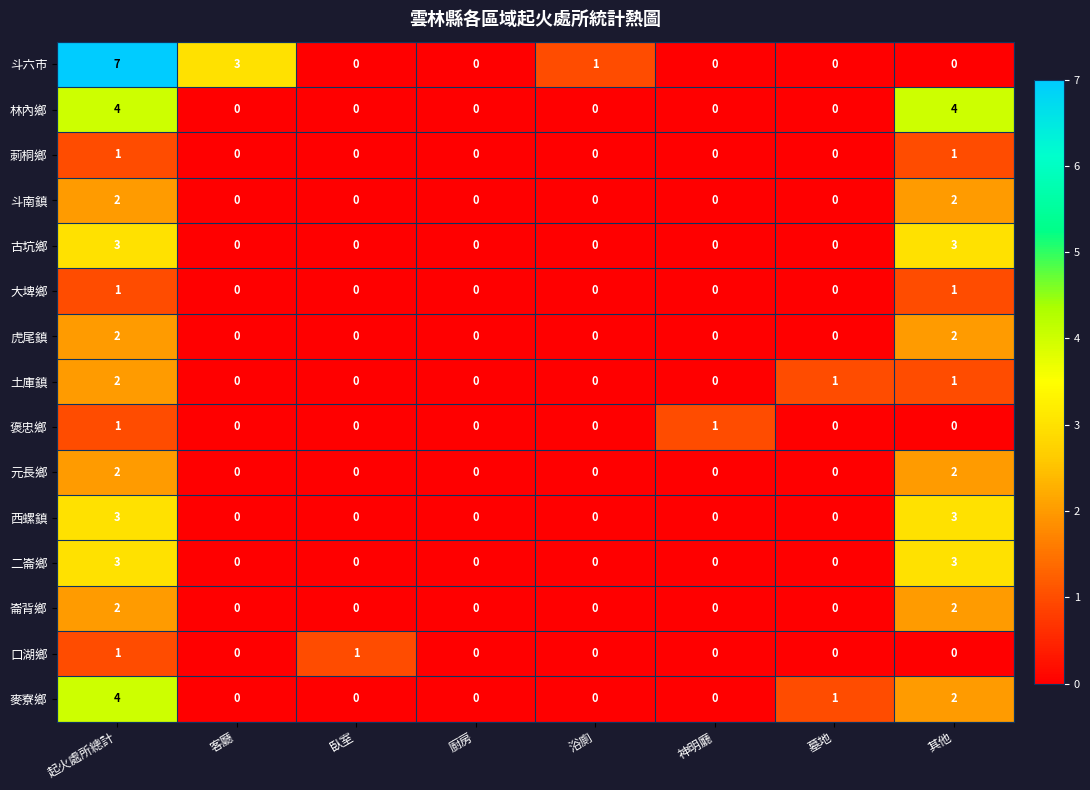

Which series changed the most between 起火處所總計 and 神明廳?

斗六市